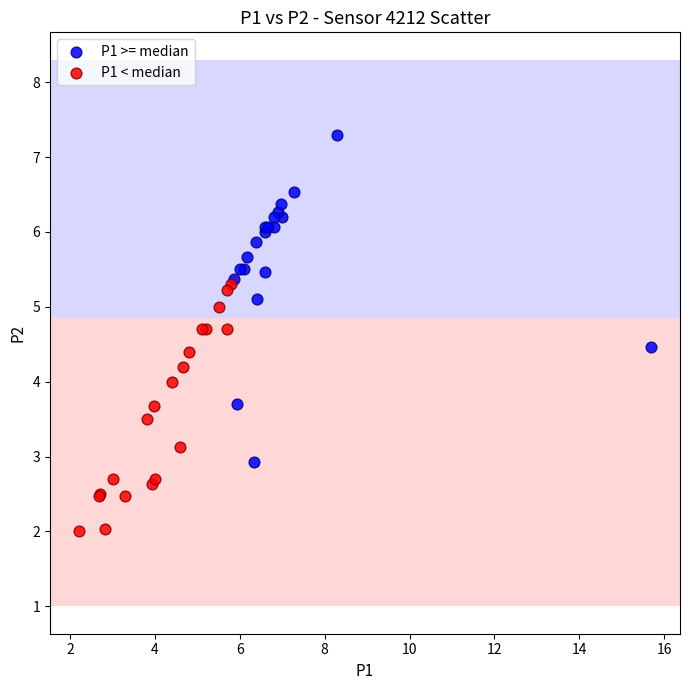

Which series contains the lowest Y value?

P1 < median